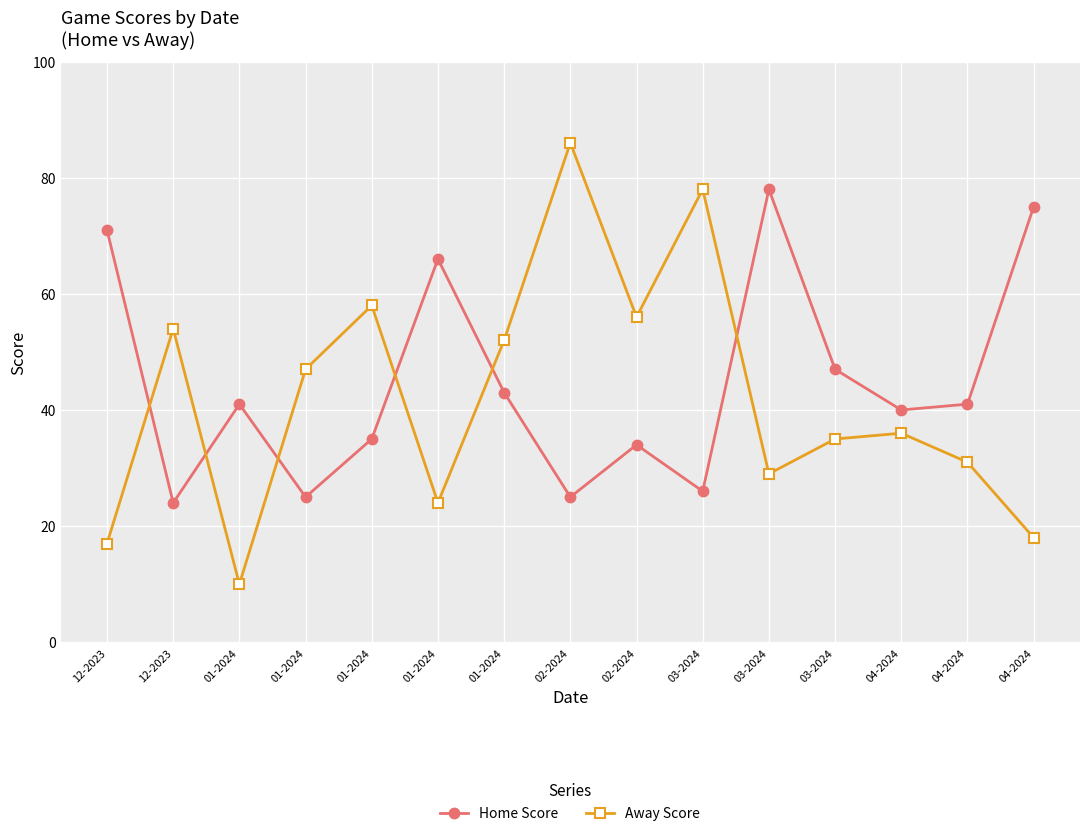

What is the sum of the Away Score values at 03-2024 and 04-2024?

60